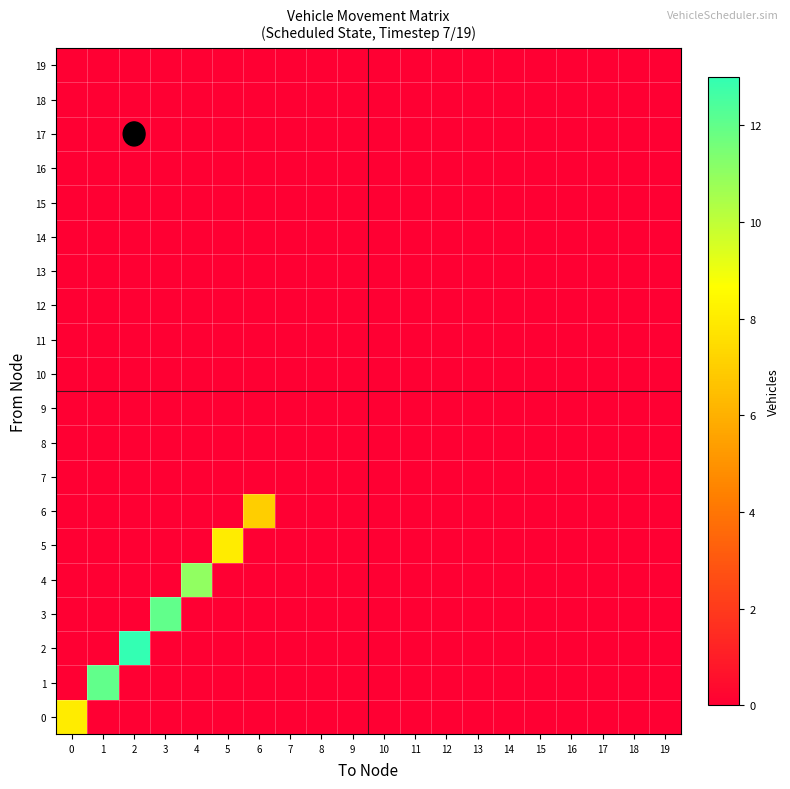

Count the number of data series in this chart.

20